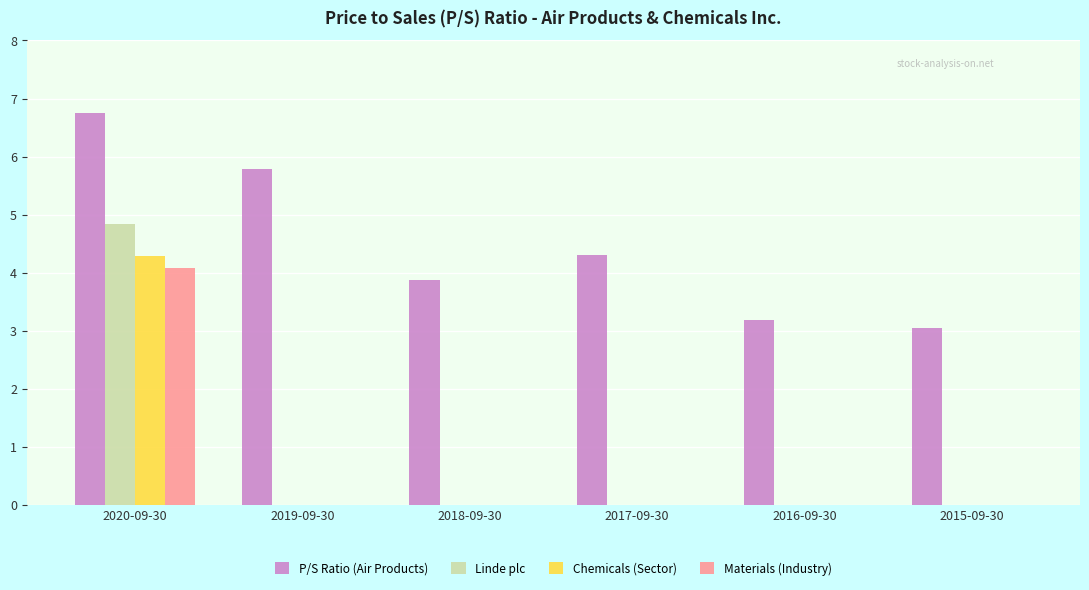

True or false: Materials (Industry) has a value of 0.0 at 2019-09-30.

True